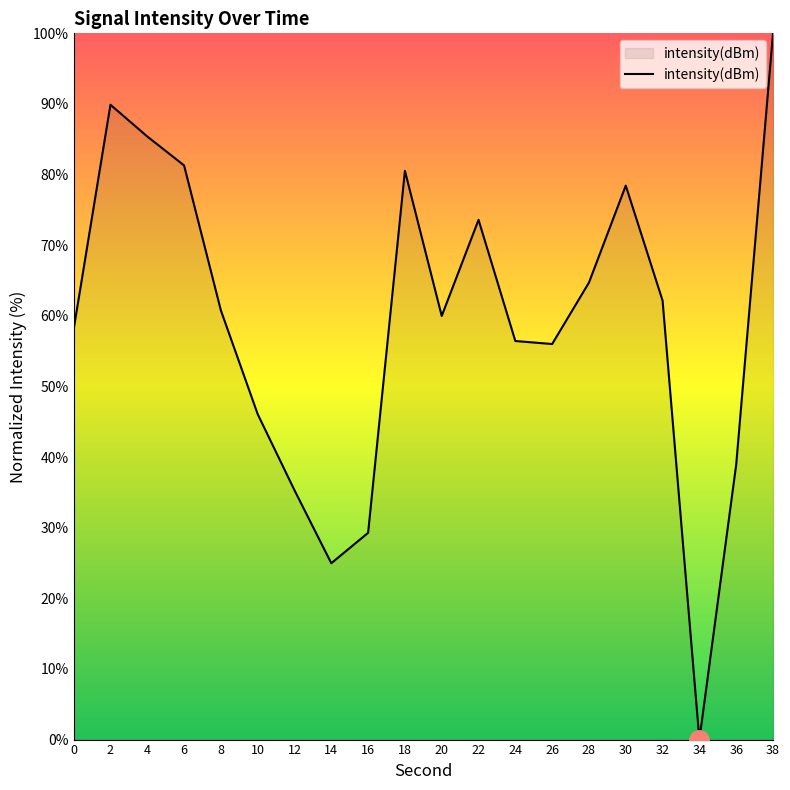

What is the sum of the values at 12 and 20?

95.3